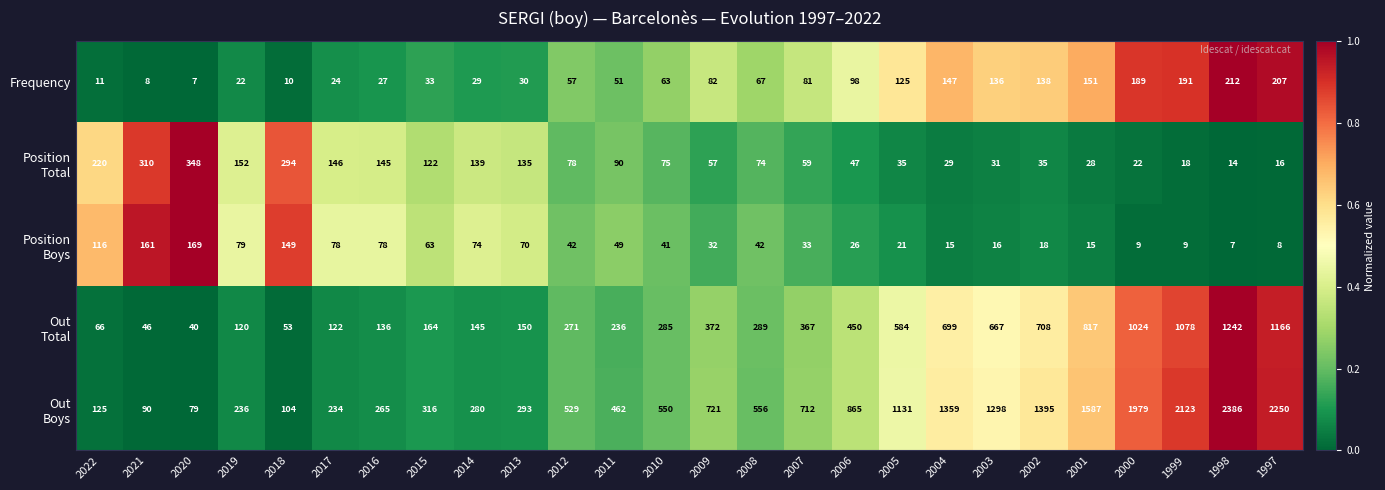

What is the difference between the highest and lowest values at 2021?

302